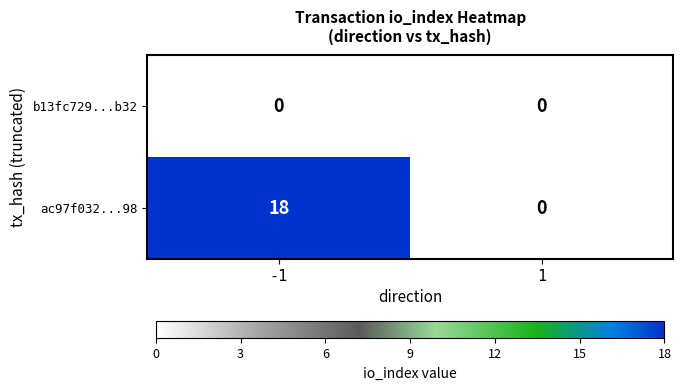

True or false: ac97f032...98 has a value of 11 at -1.

False